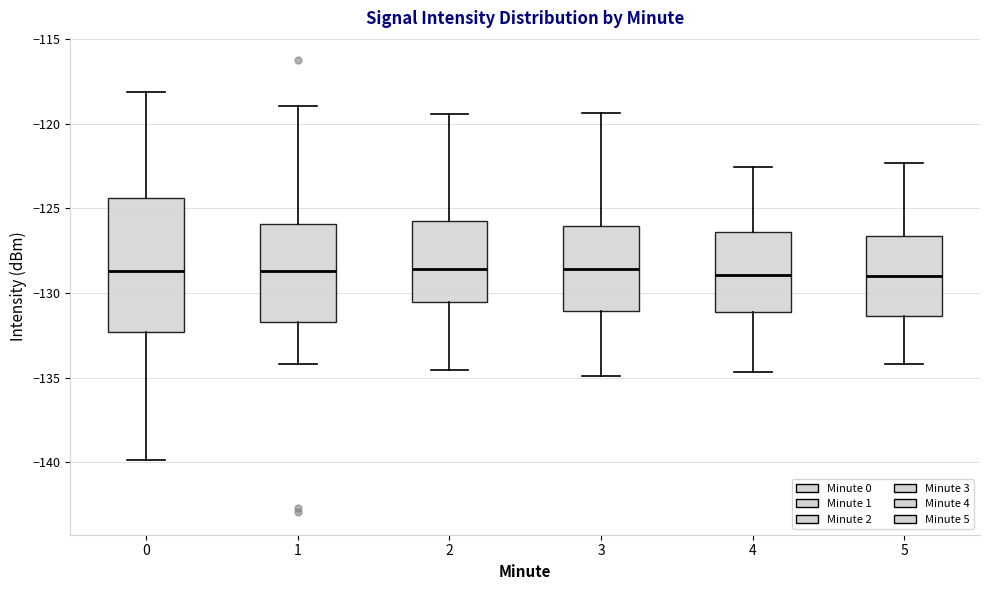

Reading left to right, transcribe this box plot: for each box, give where its median line is, the range the box spans, and where its two whiskers end, as read against the y-axis. The values are not printed on the chart, so give them approximately, as read against the axis.

0: median -128.5, box -132.5 to -124.5, whiskers -140.0 to -118.0
1: median -128.5, box -131.5 to -126.0, whiskers -134.0 to -119.0
2: median -128.5, box -130.5 to -125.5, whiskers -134.5 to -119.5
3: median -128.5, box -131.0 to -126.0, whiskers -135.0 to -119.5
4: median -129.0, box -131.0 to -126.5, whiskers -134.5 to -122.5
5: median -129.0, box -131.5 to -126.5, whiskers -134.0 to -122.5